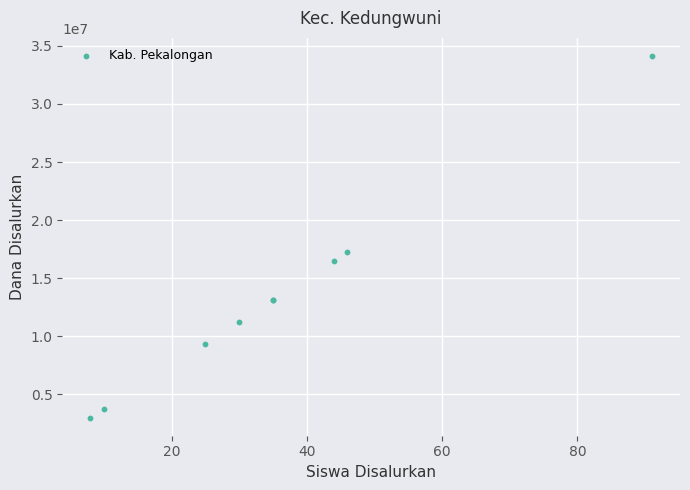

What Y value in the scatter plot is closest to 18562500?

17250000